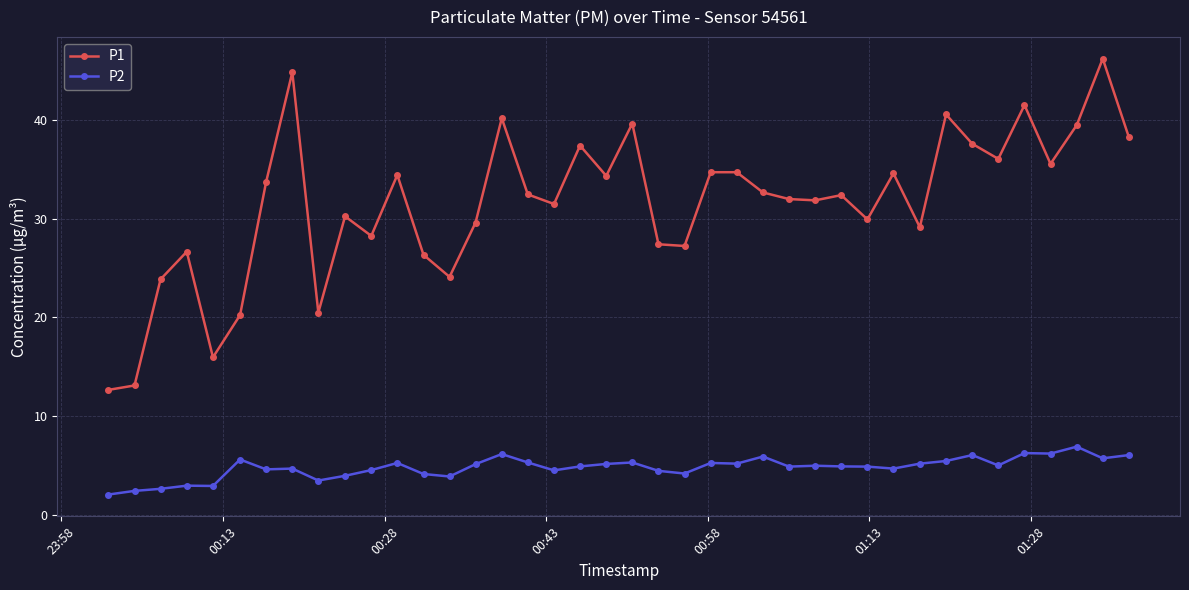

What is the value of the P2 point at the 23rd from the left?

4.2